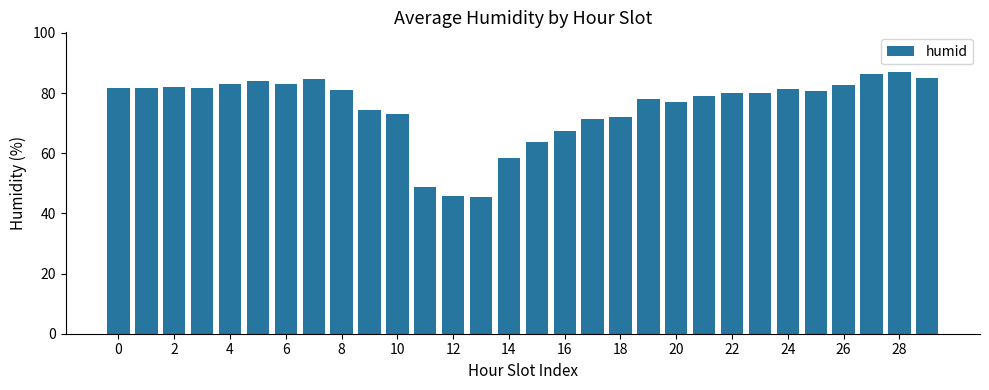

What is the value of the 29th bar from the left?

87.1